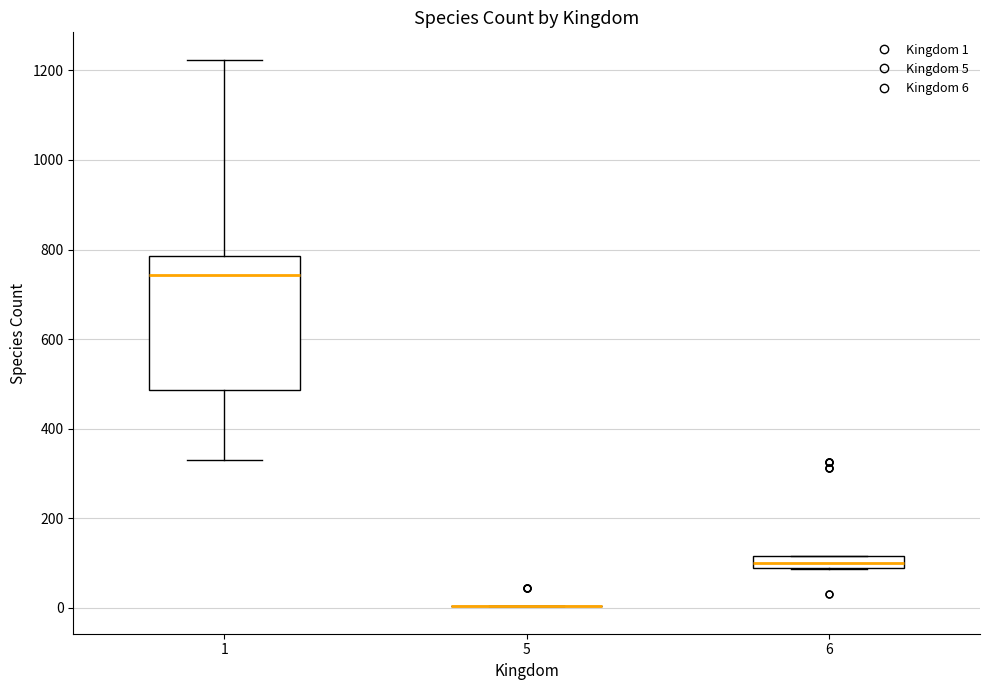

Which box is the tallest, from its lower edge to its upper edge?

1